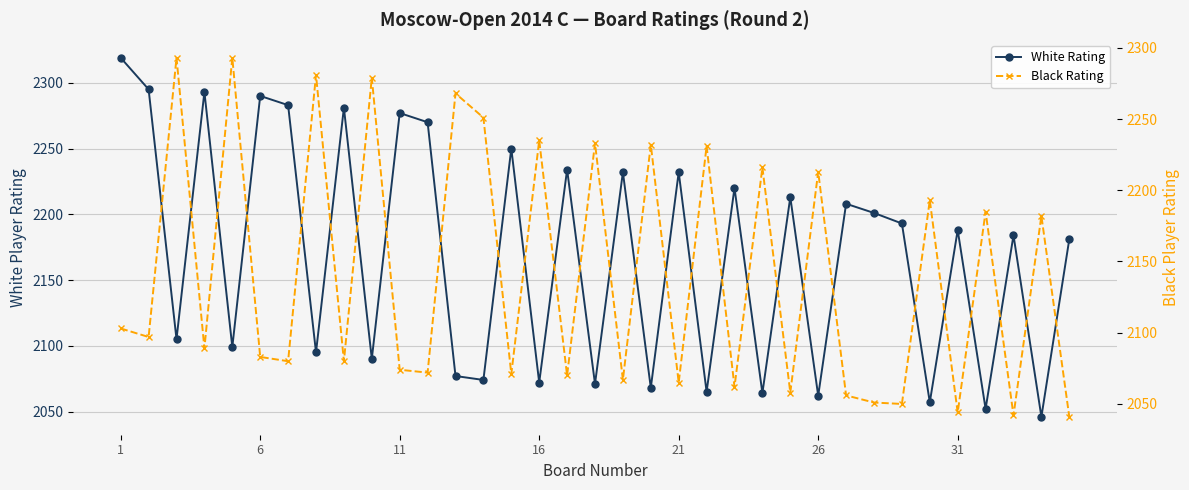

Is it true that White Rating equals 3199 at 23?

False